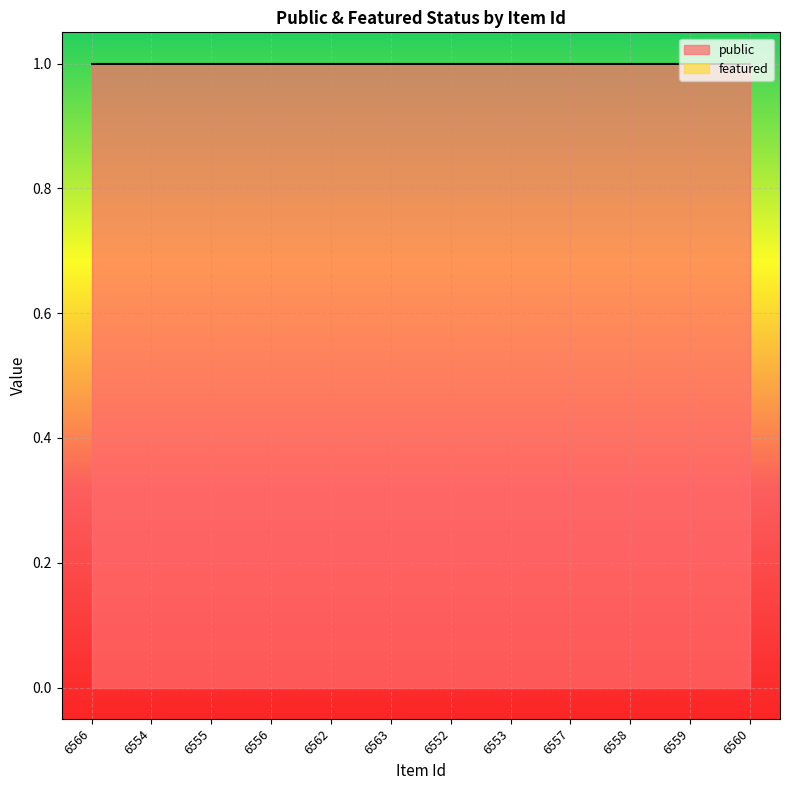

How many distinct data groups are displayed?

2